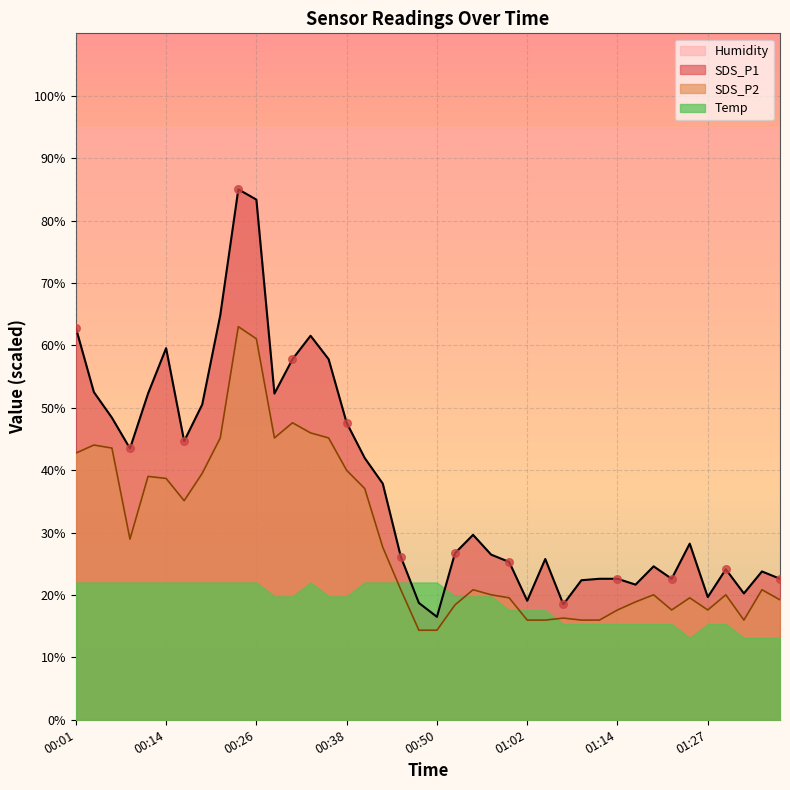

Is the value of SDS_P2 at 00:45 greater than the value of SDS_P1 at 01:07?

Yes